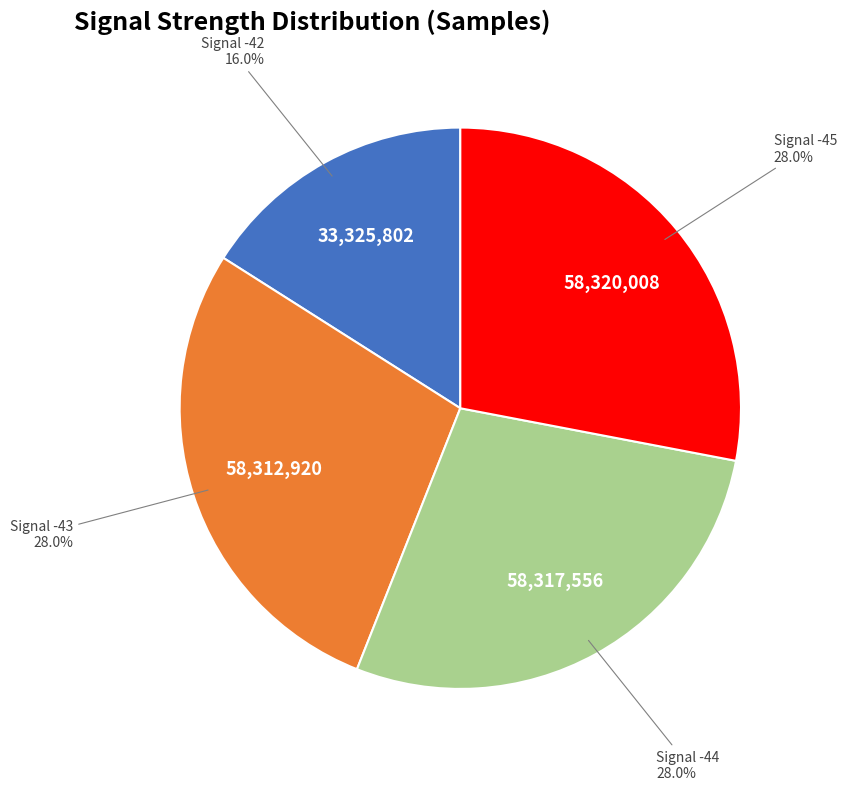

Which category has the smallest portion of the pie?

Signal -42